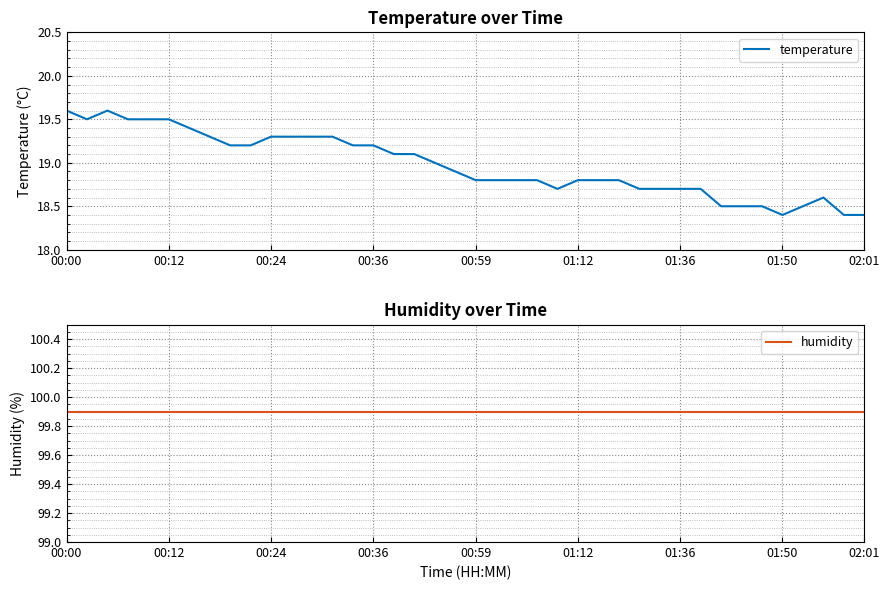

What is the minimum value shown in the chart?

18.4